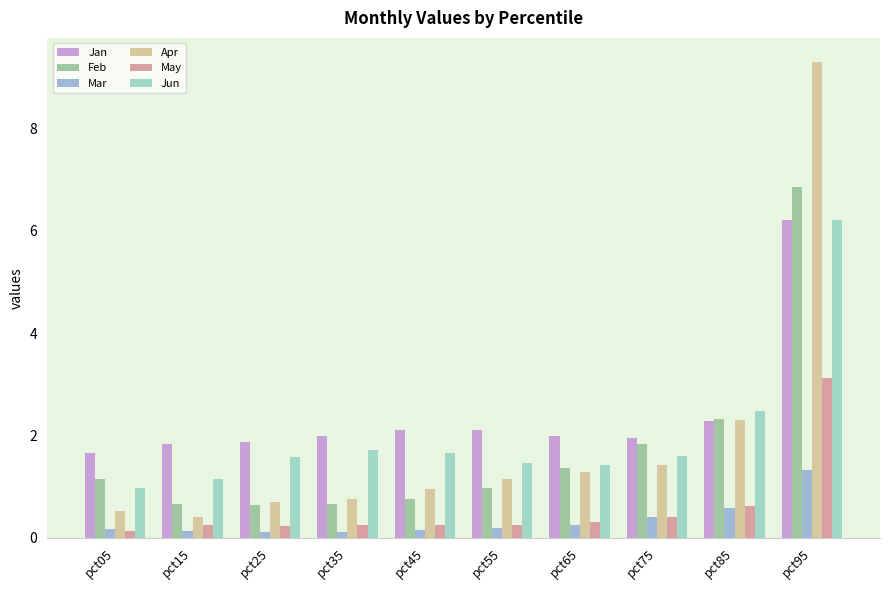

Is it true that Jan equals 2.3 at pct85?

True